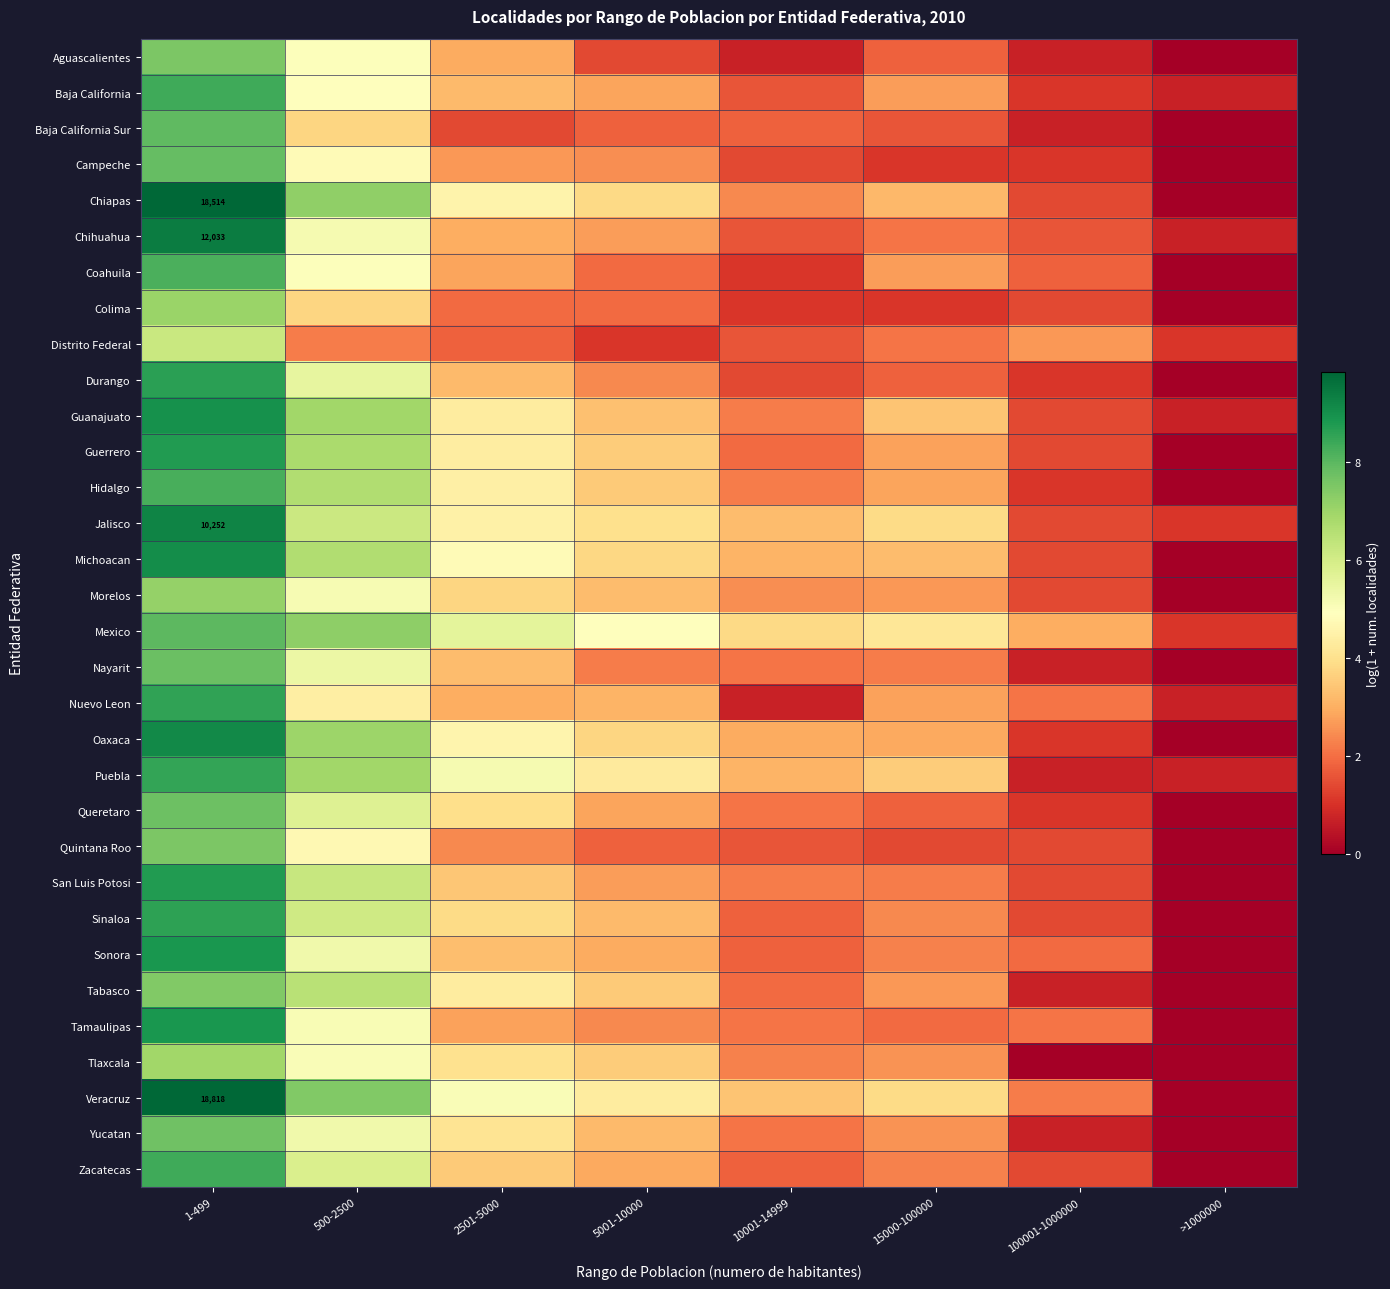

How many positive values does the Hidalgo series have?

7